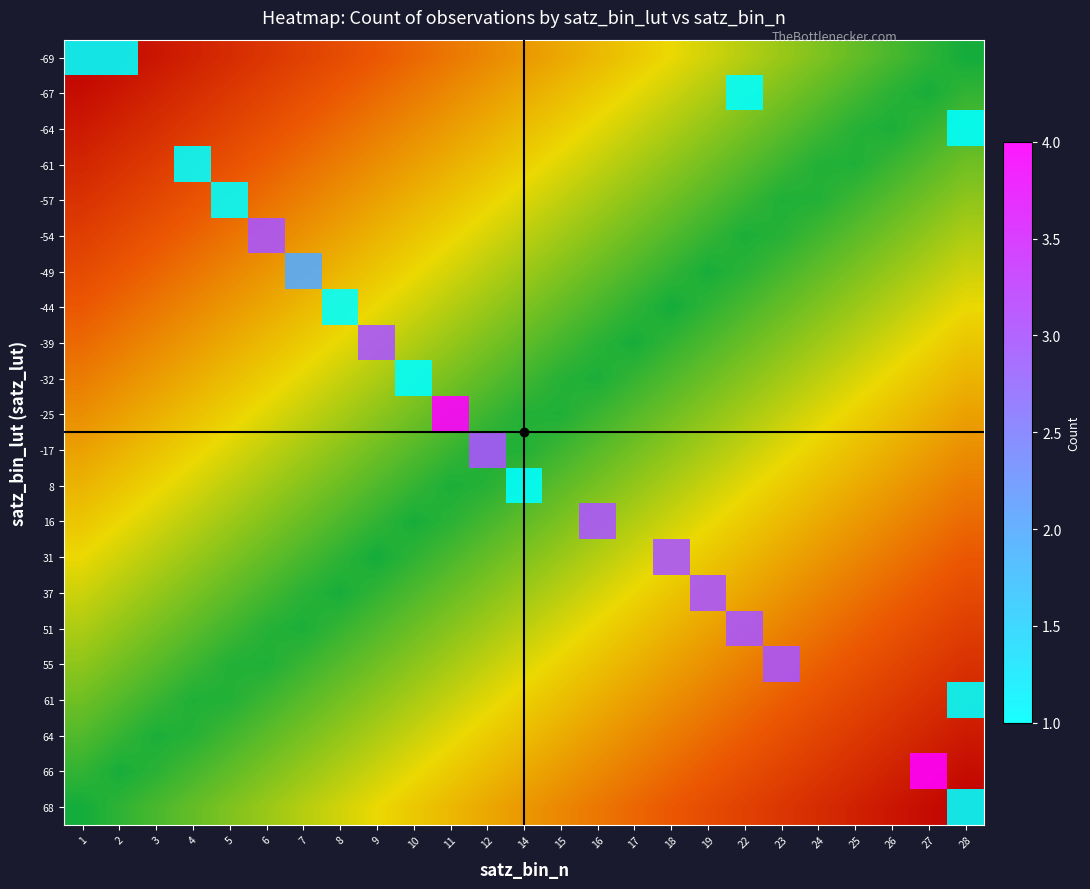

At how many categories does at least one series exceed 1?

11